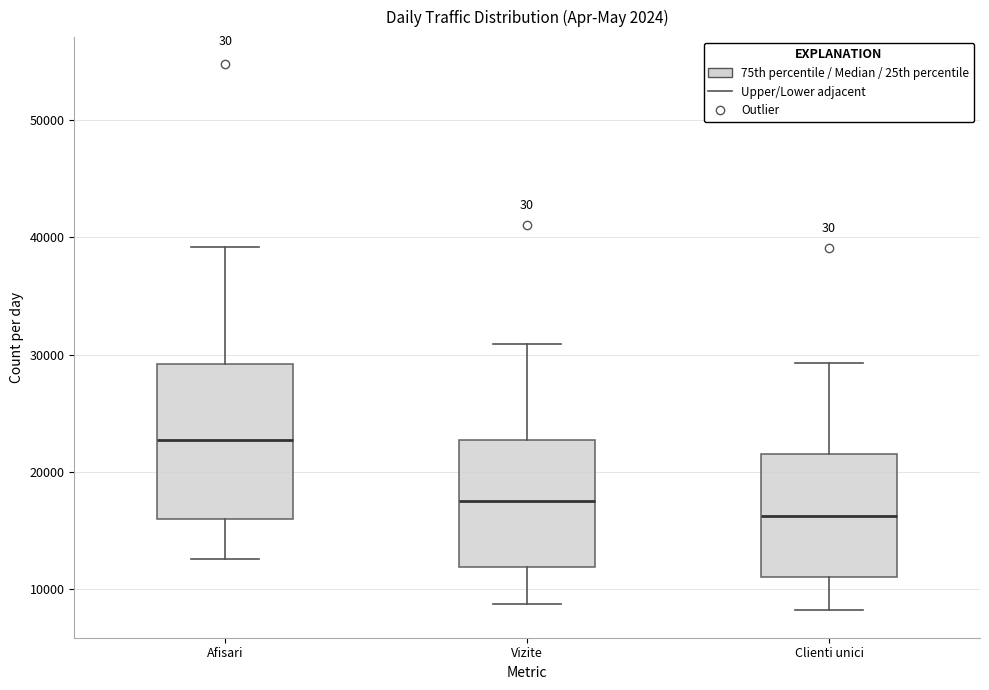

Comparing the boxes themselves (not the whiskers), which one is the tallest?

Afisari